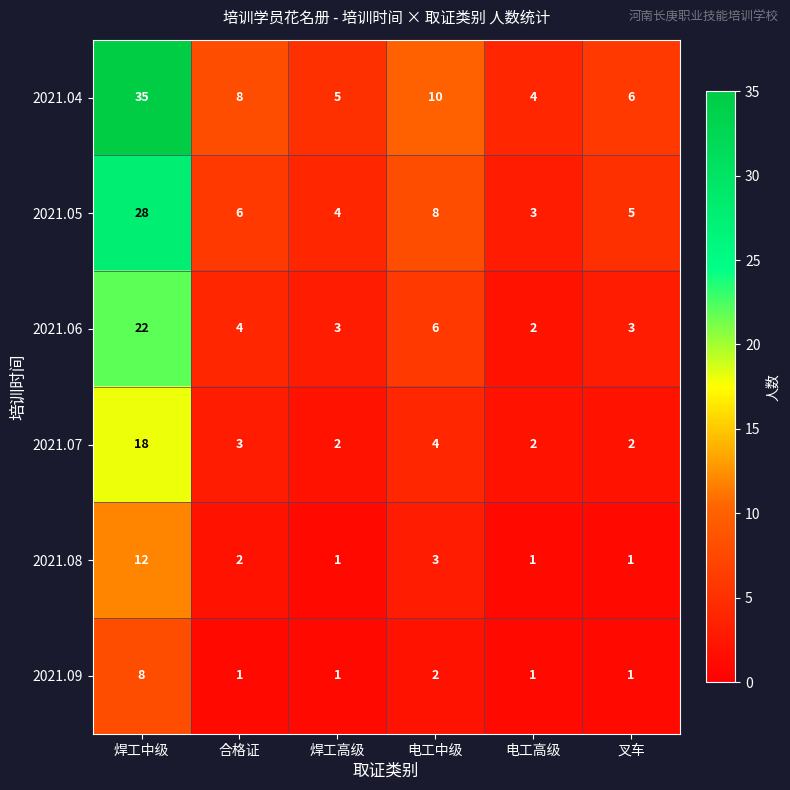

Which label corresponds to the largest value in the chart?

焊工中级